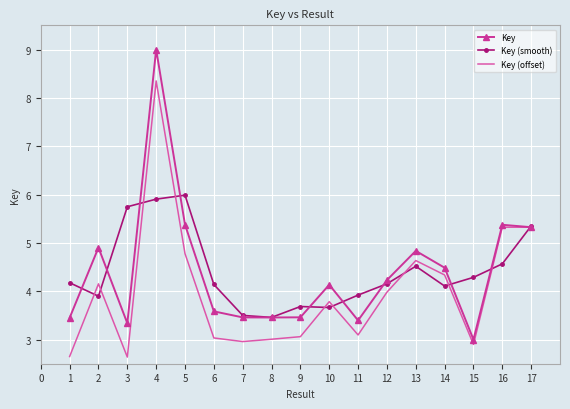

What is the difference between the maximum and minimum values in the Key series?

6.0